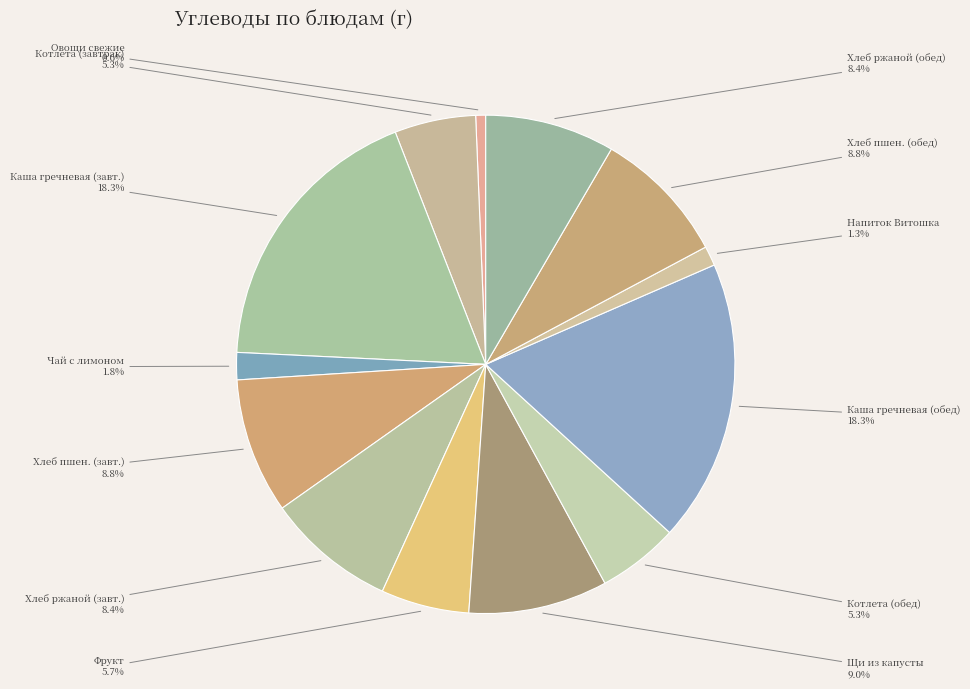

Count the number of slices in the pie.

13